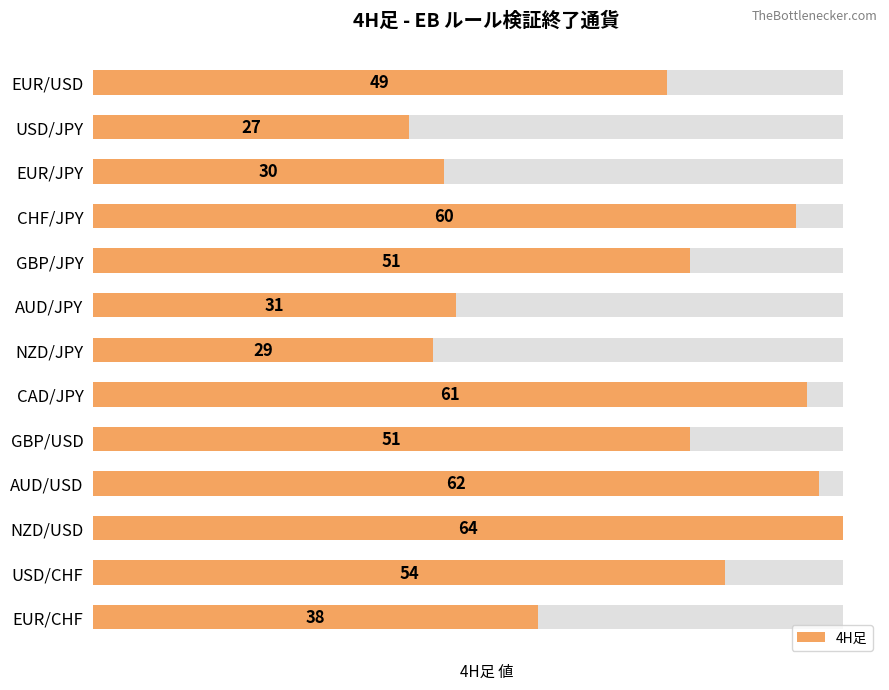

What is the value of the 3rd bar from the left?

30